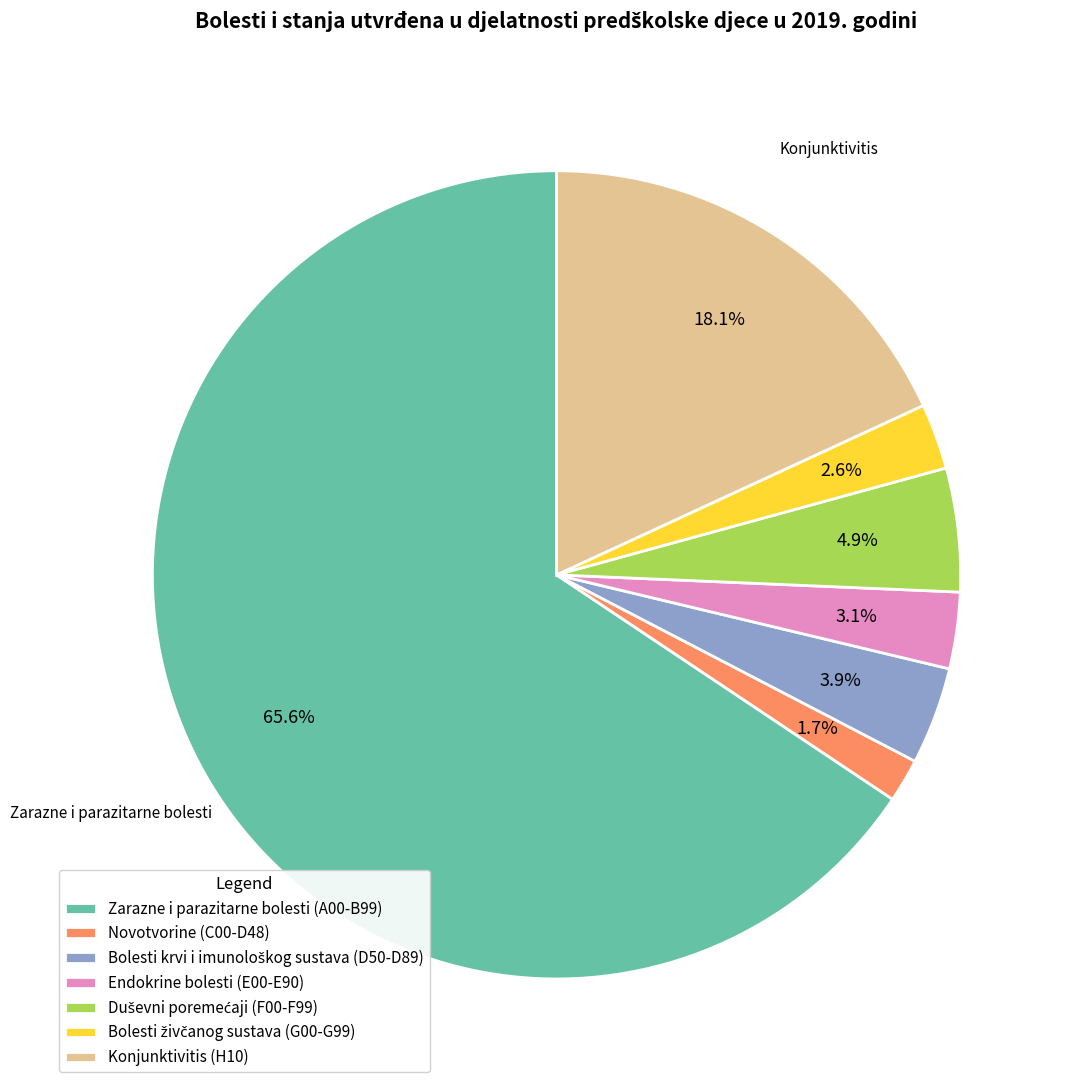

True or false: Konjunktivitis (H10) accounts for 18% of the total.

True